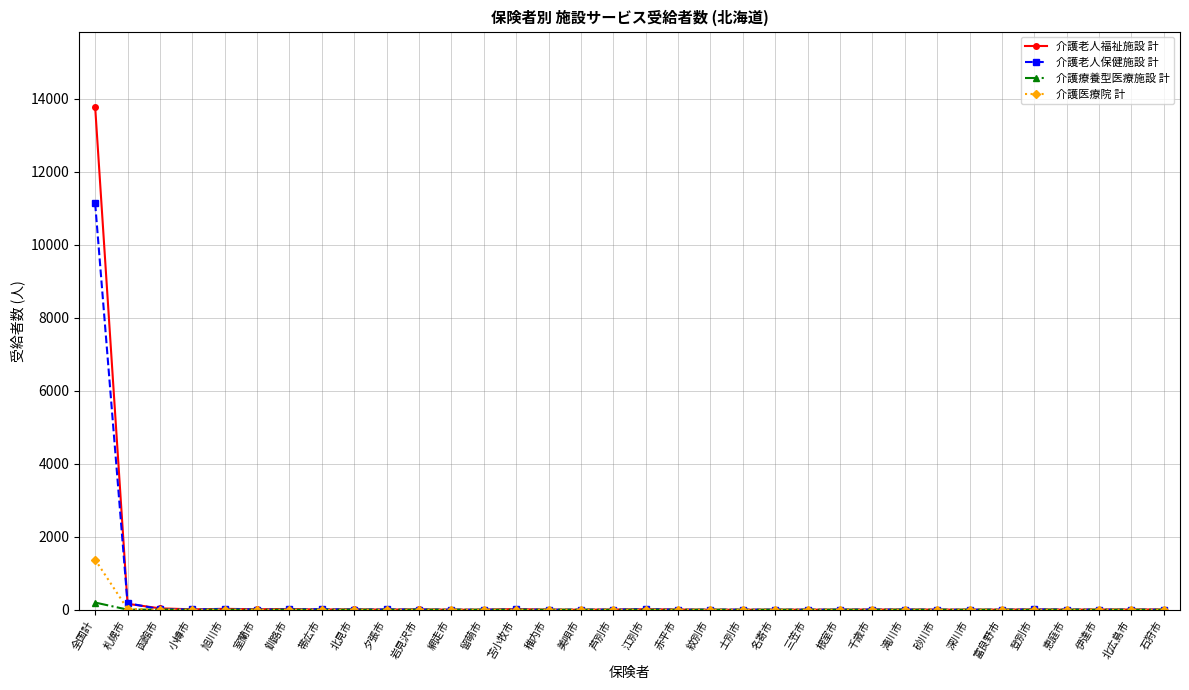

Rank the series by their maximum value, from lowest to highest.

介護療養型医療施設 計, 介護医療院 計, 介護老人保健施設 計, 介護老人福祉施設 計